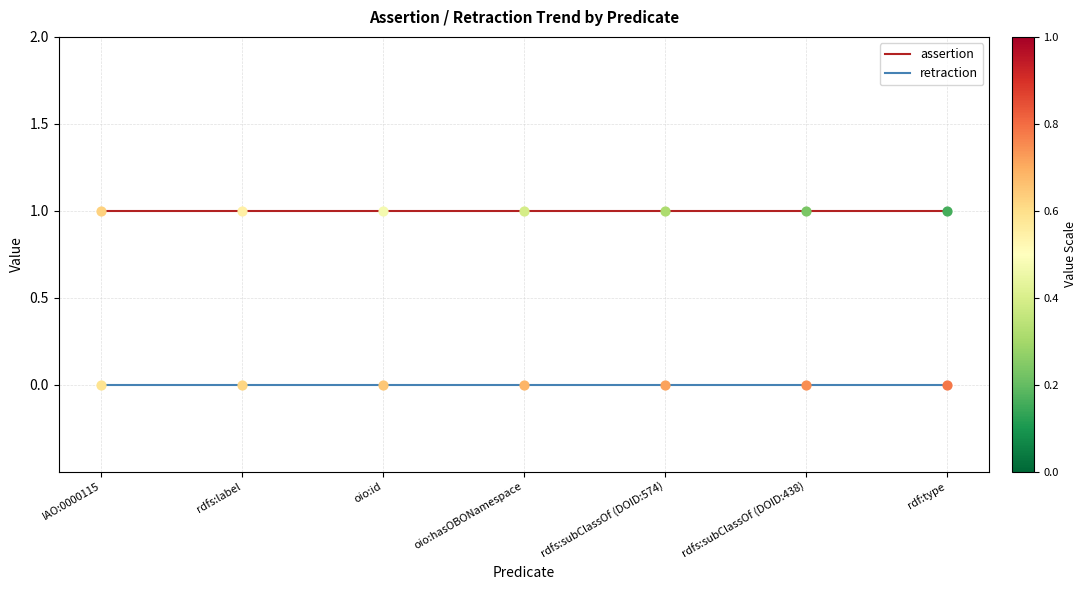

True or false: retraction and assertion intersect in this chart.

False